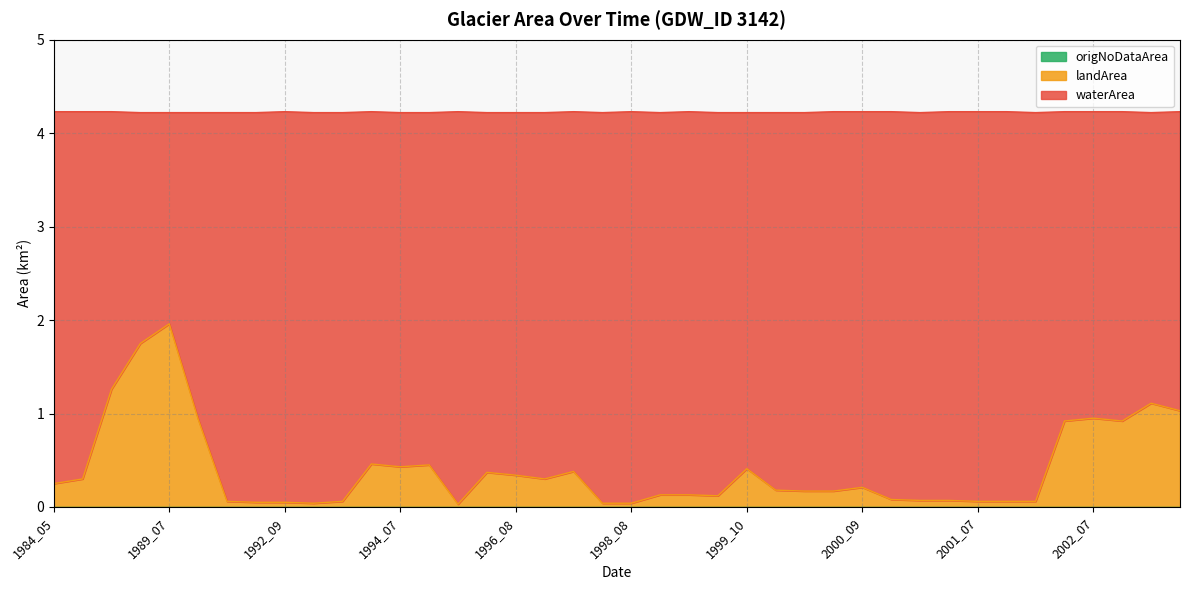

Which has a higher value, 1998_07 or 1984_05?

1998_07